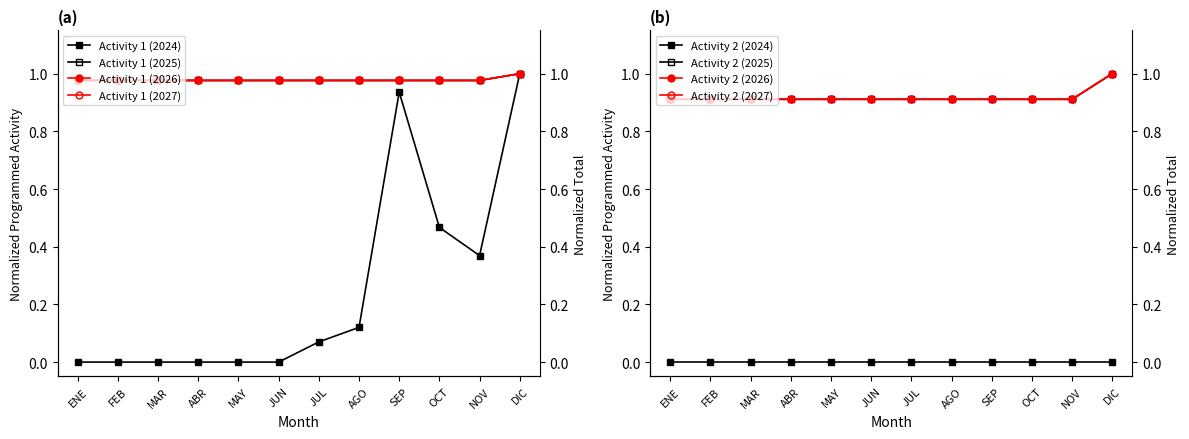

Is the value of Activity 1 (2027) at FEB greater than the value of Activity 1 (2026) at MAR?

No